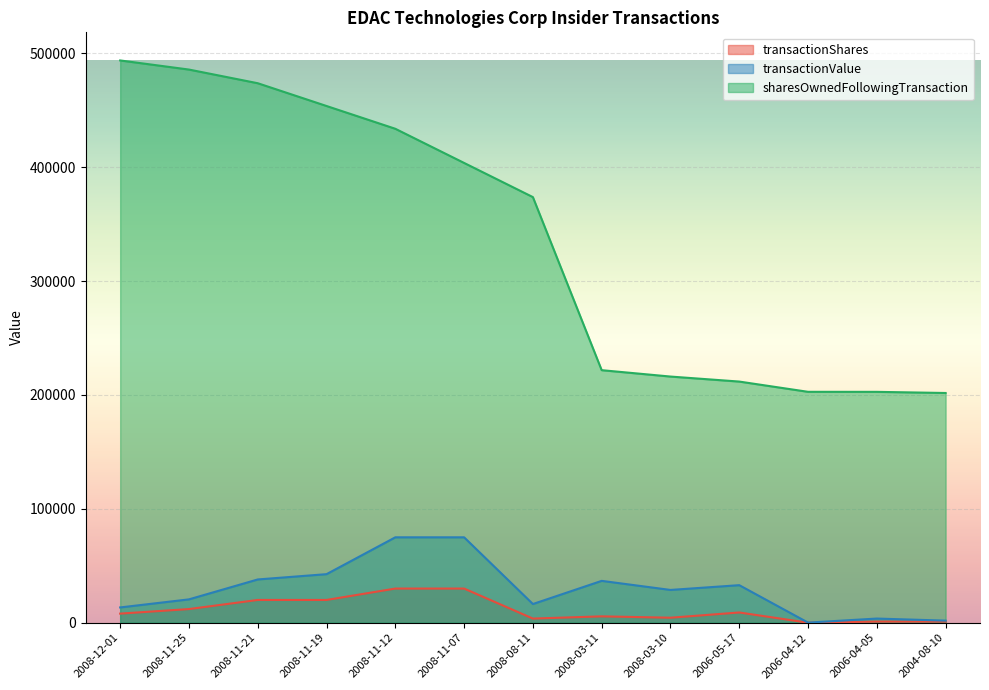

What are all the series names shown in the legend?

transactionShares, transactionValue, sharesOwnedFollowingTransaction